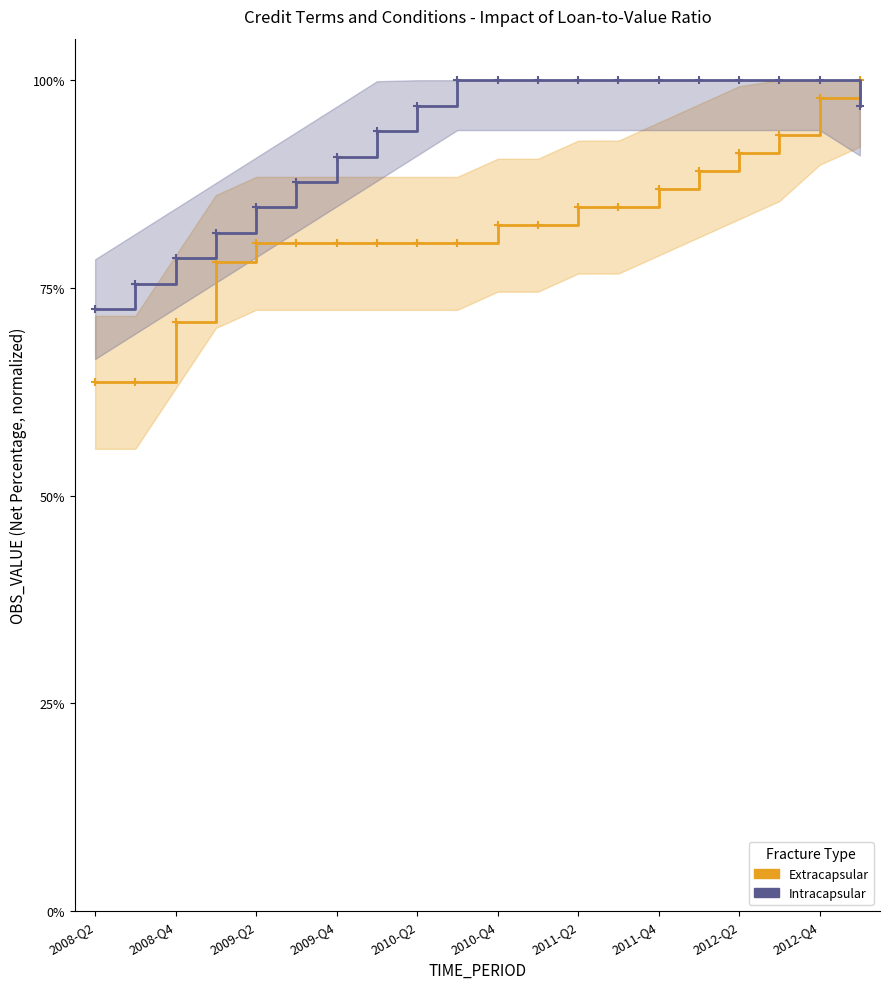

The Intracapsular series shows 132.6 at 13. True or false?

False